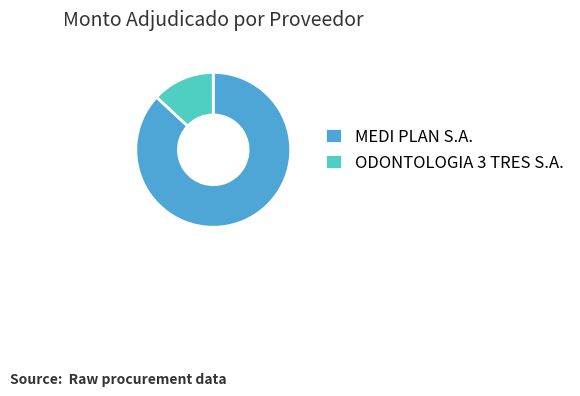

Is there any slice that represents more than half of the pie?

Yes